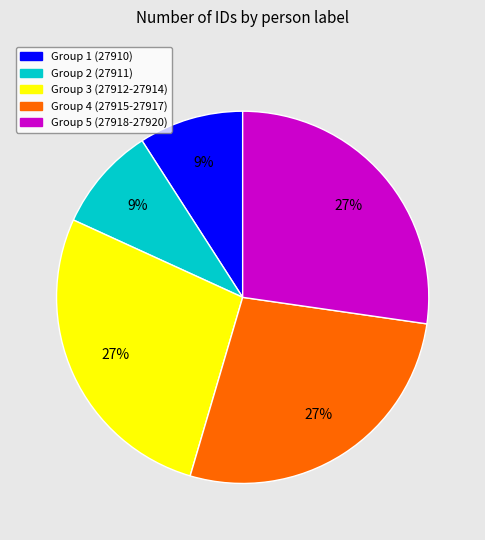

Is there a majority slice in this chart?

No